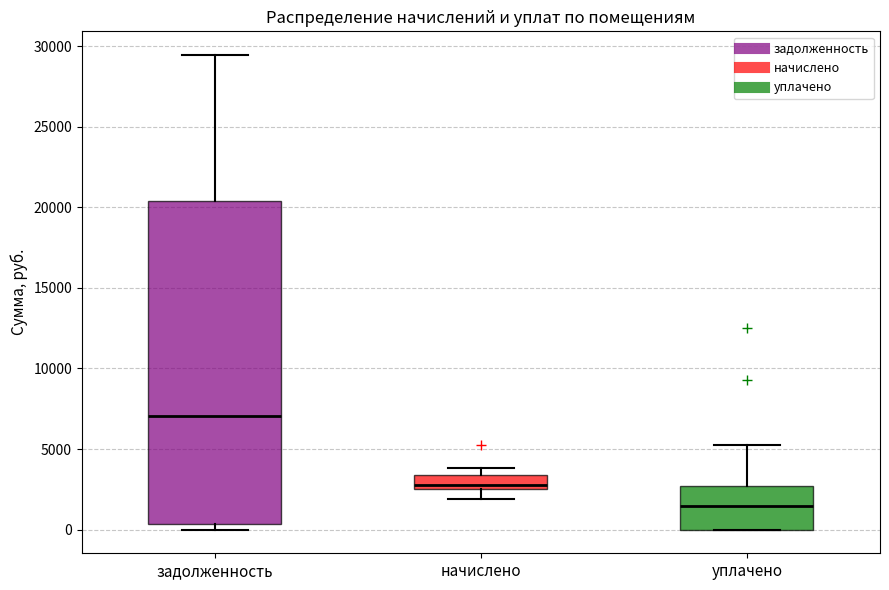

Comparing the boxes themselves (not the whiskers), which one is the tallest?

задолженность